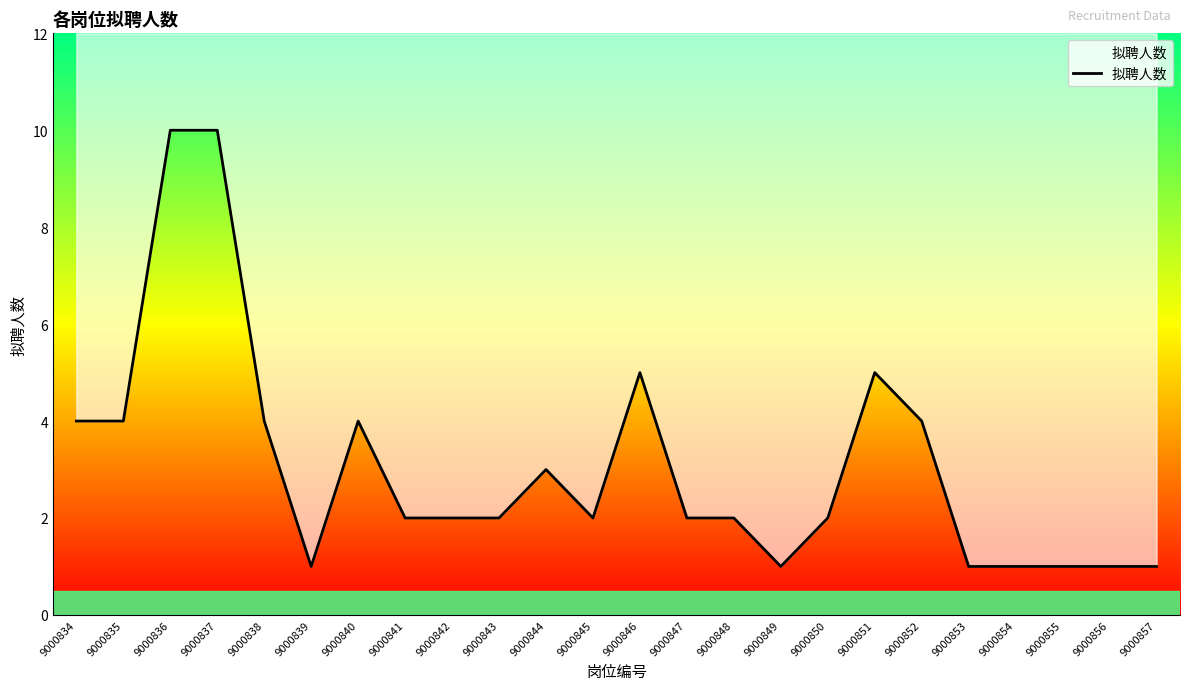

What is the difference between the maximum and second lowest values?

9